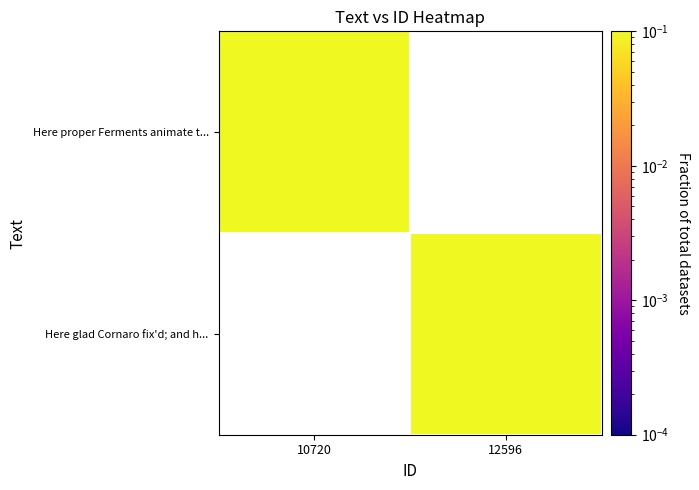

At which label does Here proper Ferments animate t... reach its peak?

10720